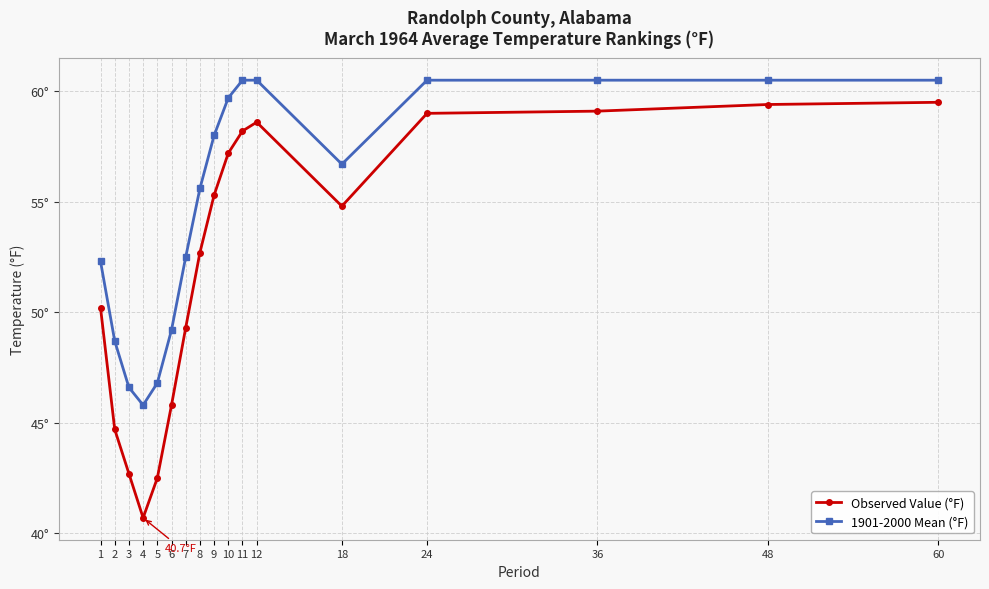

Does the chart have visible grid lines?

Yes